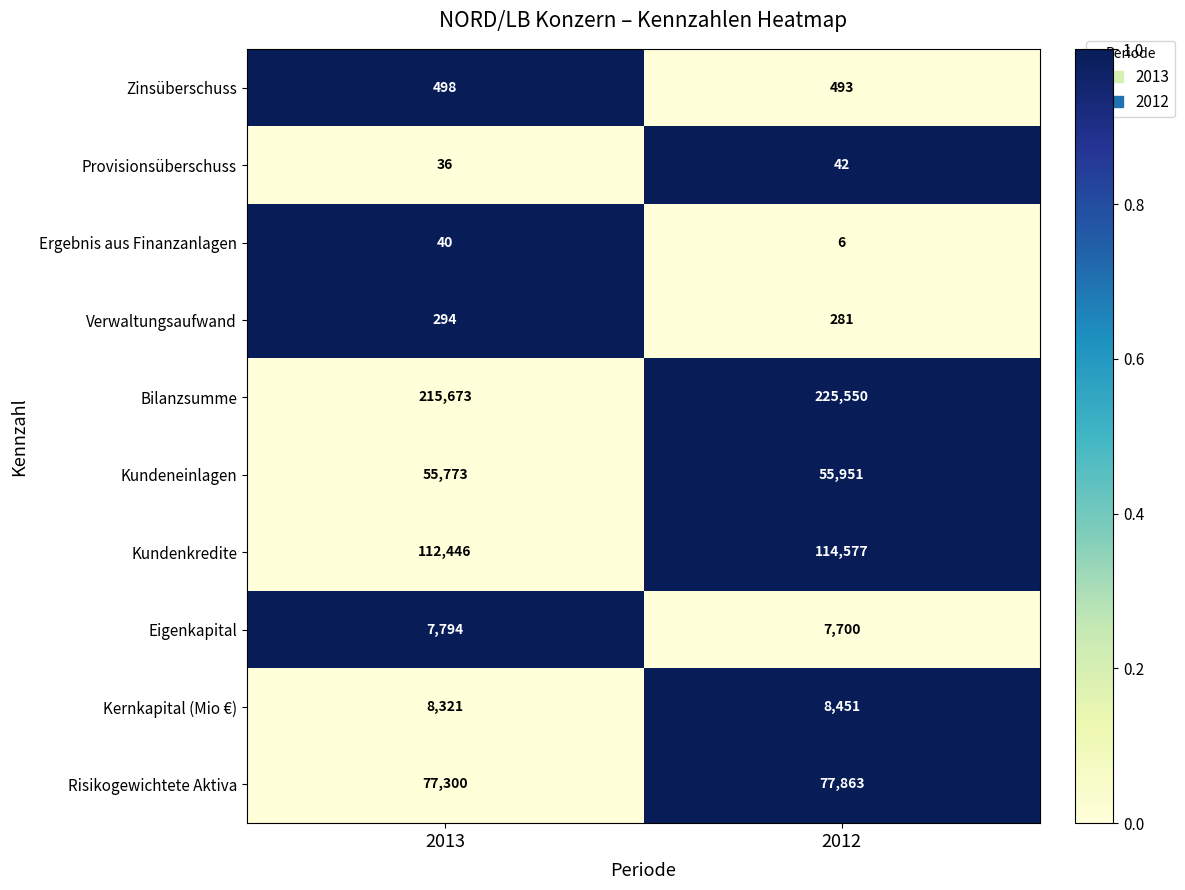

Which category has the highest value across all series?

2012